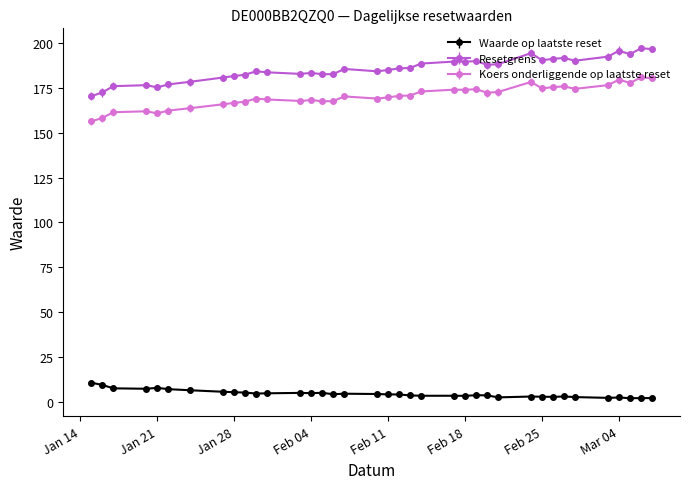

What is the sum of all Resetgrens values?

6867.5